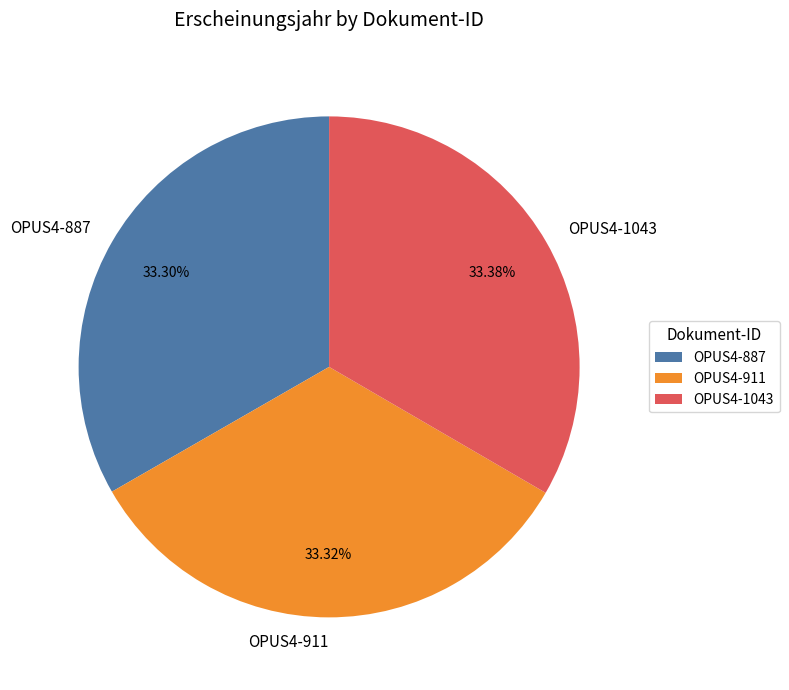

Count the number of slices in the pie.

3